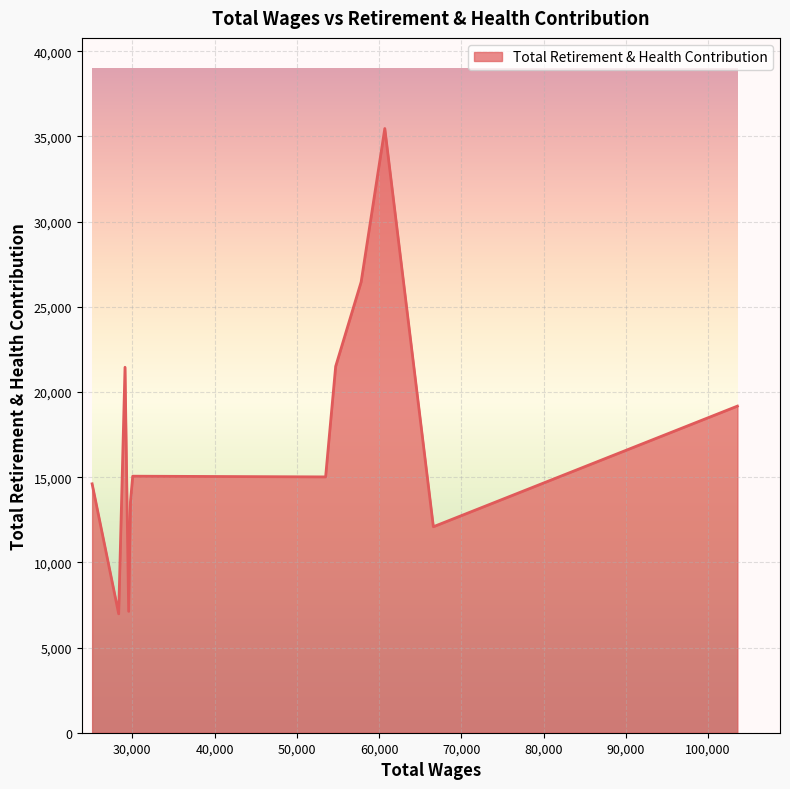

What is the smallest value displayed?

6978